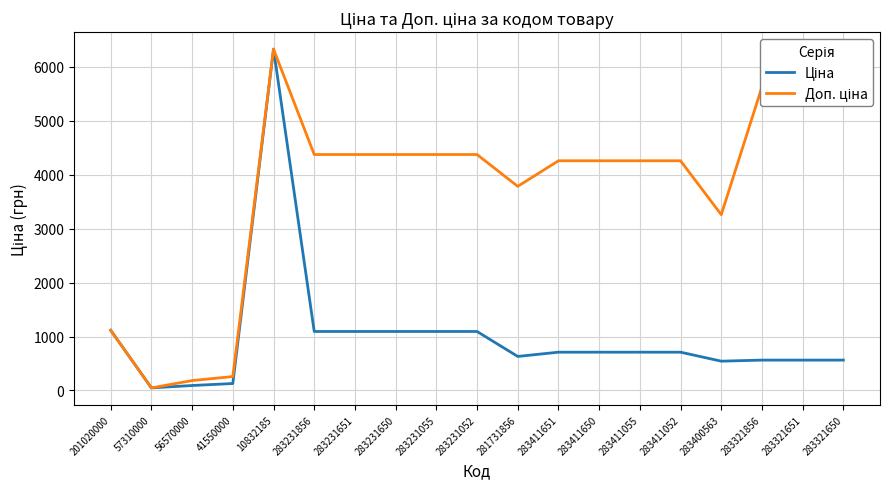

What is the difference between the highest and lowest values at 283231651?

3280.6